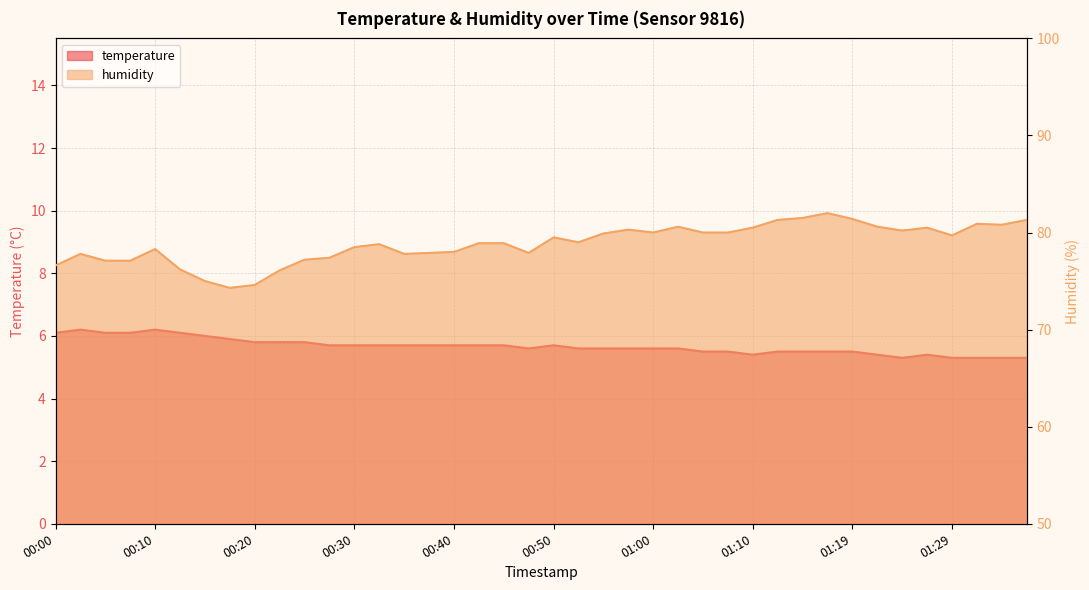

At which label does humidity reach its peak?

01:17